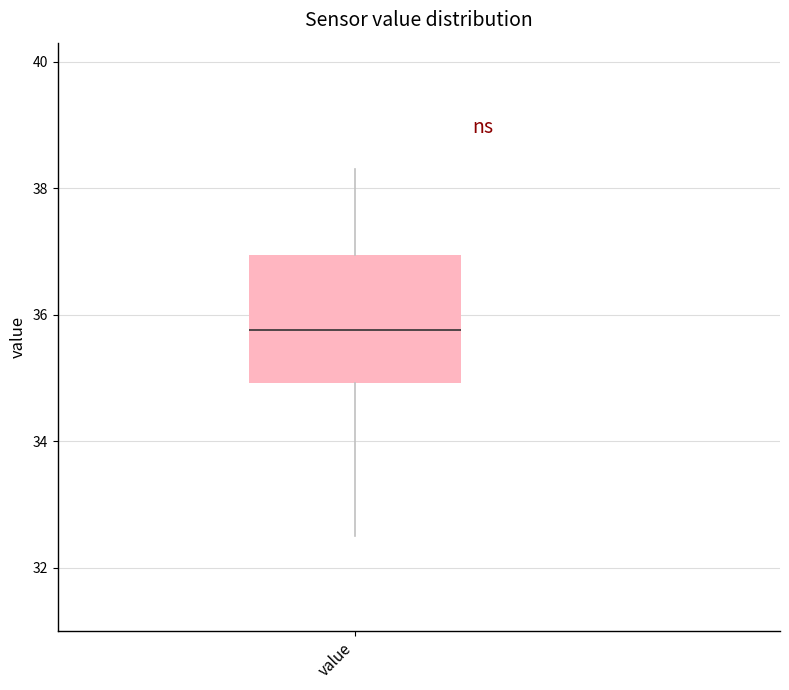

Transcribe this box plot: give where the median line is, the range the box spans, and where the two whiskers end, as read against the y-axis. The values are not printed on the chart, so give them approximately, as read against the axis.

median 35.8, box 35.0 to 37.0, whiskers 32.6 to 38.4